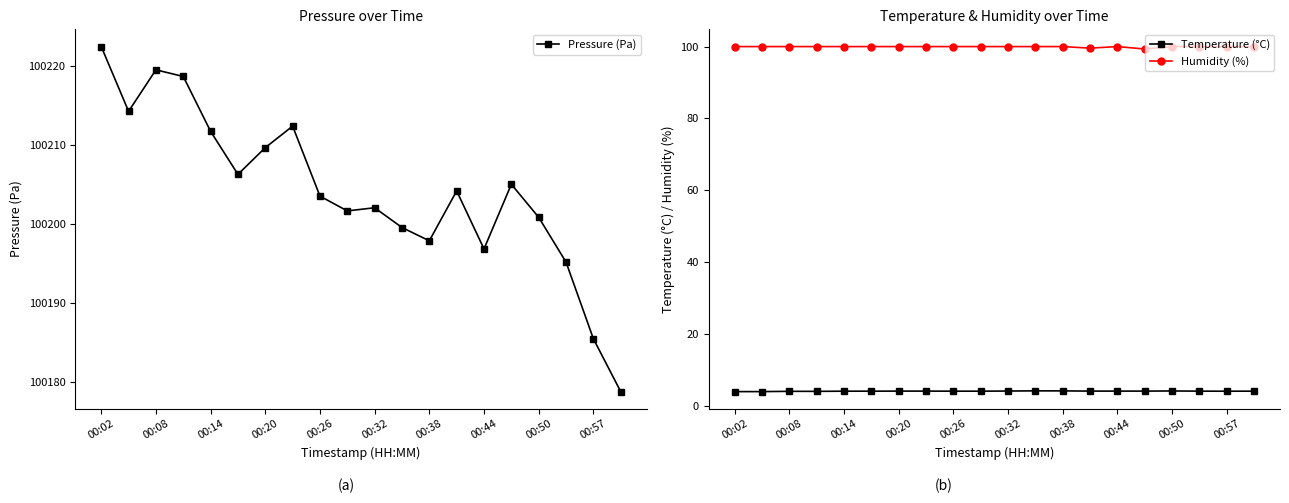

What is the minimum value for Temperature (°C)?

4.0